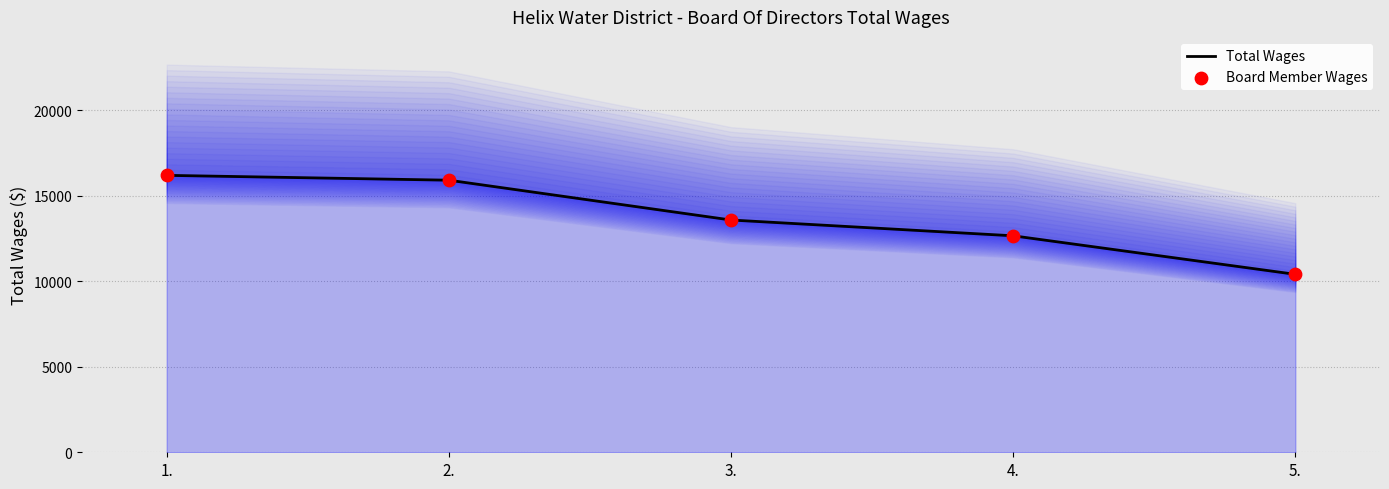

Which series reaches the minimum Y coordinate?

Total Wages